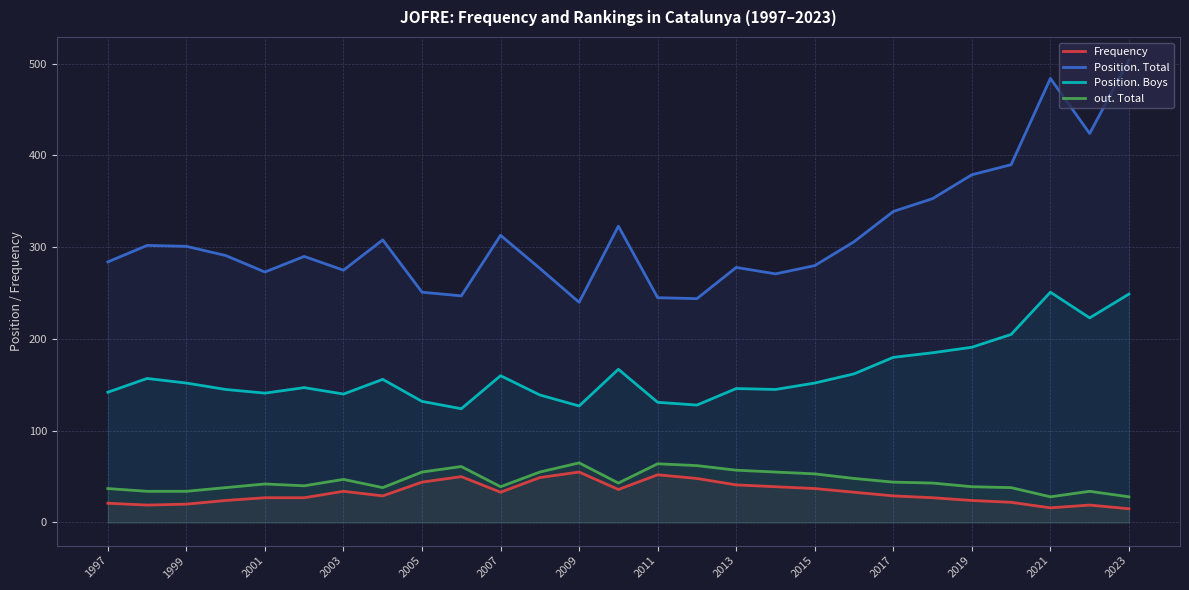

Which series has the largest range (max minus min)?

Position. Total